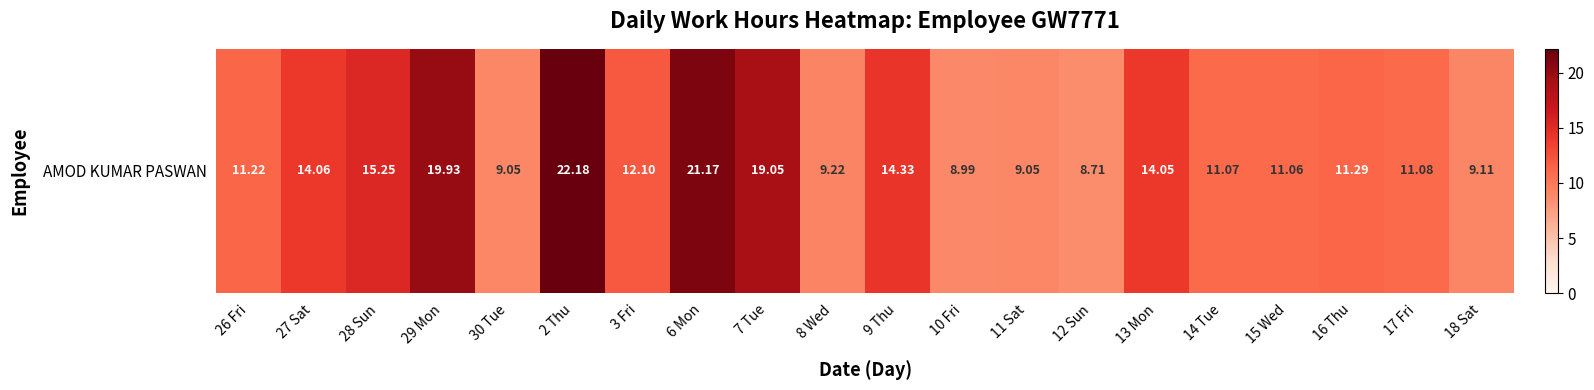

True or false: the data shows 19.1 at 7 Tue.

True